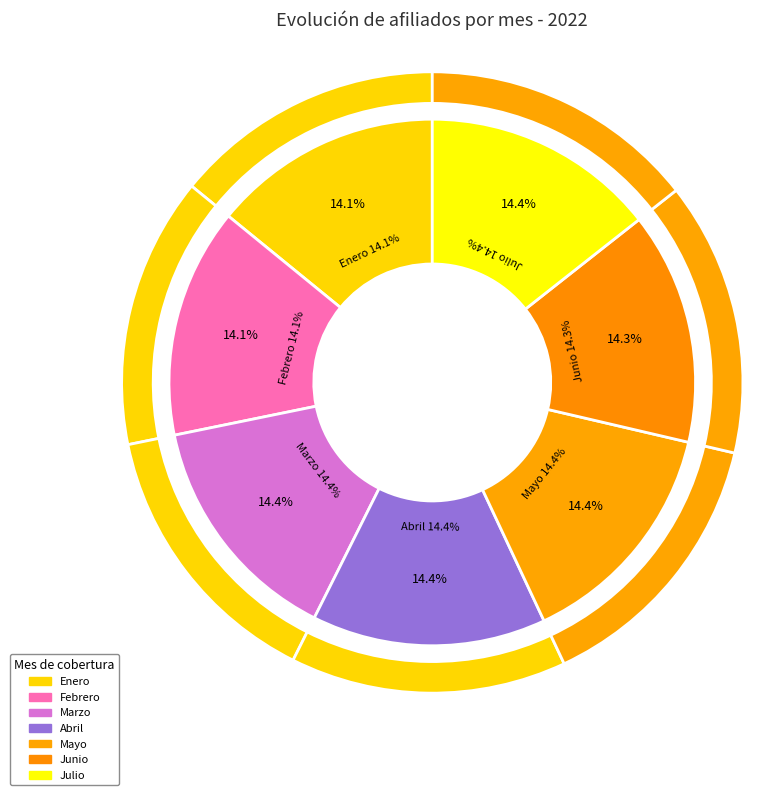

How many segments does this pie chart have?

7